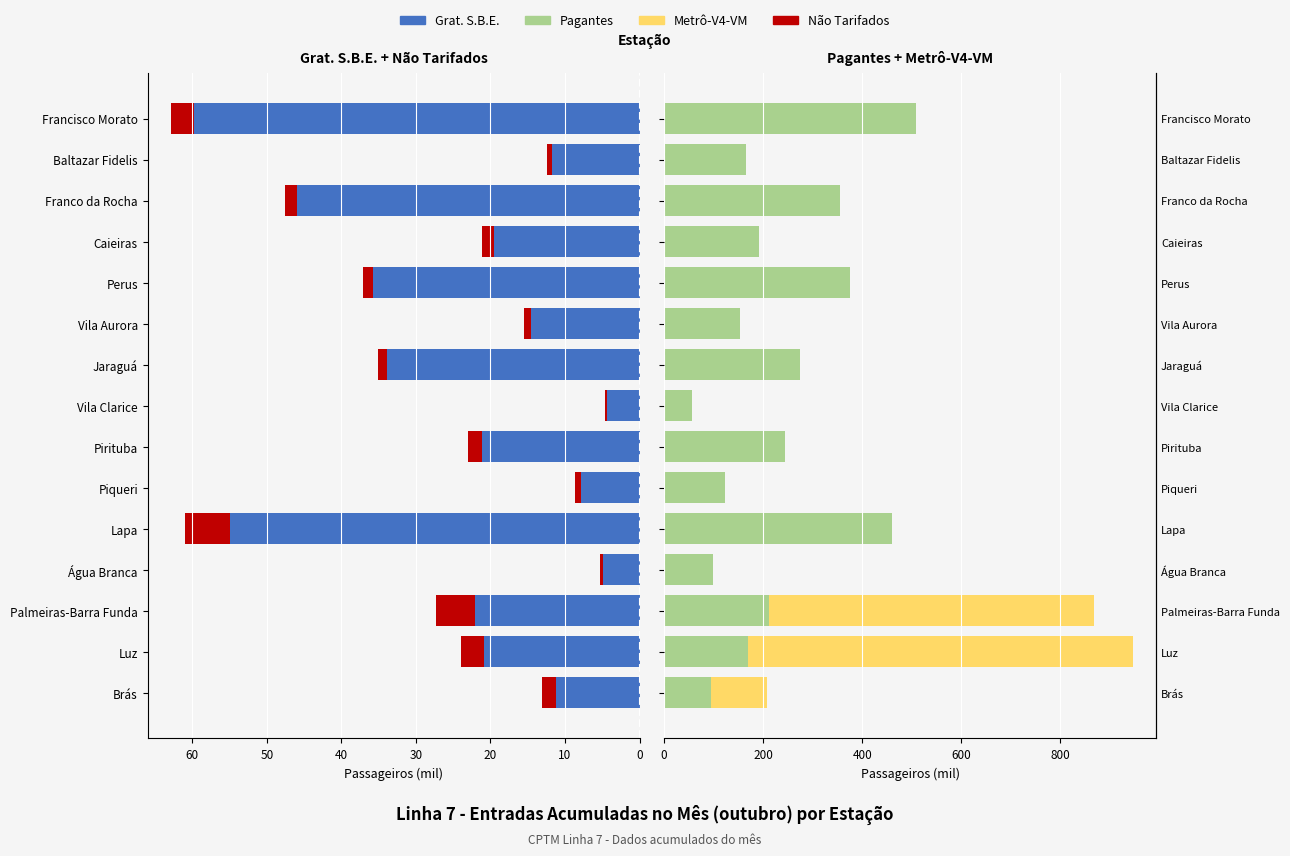

Reading left to right, extract all data points from this chart.

Grat. S.B.E.: 11.2	20.8	22.1	5.0	55.0	7.9	21.2	4.4	33.9	14.6	35.8	19.6	45.9	11.7	59.8
Não Tarifados: 1.9	3.2	5.2	0.3	6.0	0.8	1.8	0.3	1.1	0.9	1.3	1.6	1.7	0.6	3.1
Pagantes: 94.5	169.5	211.6	99.3	459.4	123.6	244.3	55.4	274.1	152.9	375.8	192.0	354.3	165.7	508.2
Metrô-V4-VM: 114.1	776.9	656.3	0.0	0.0	0.0	0.0	0.0	0.0	0.0	0.0	0.0	0.0	0.0	0.0